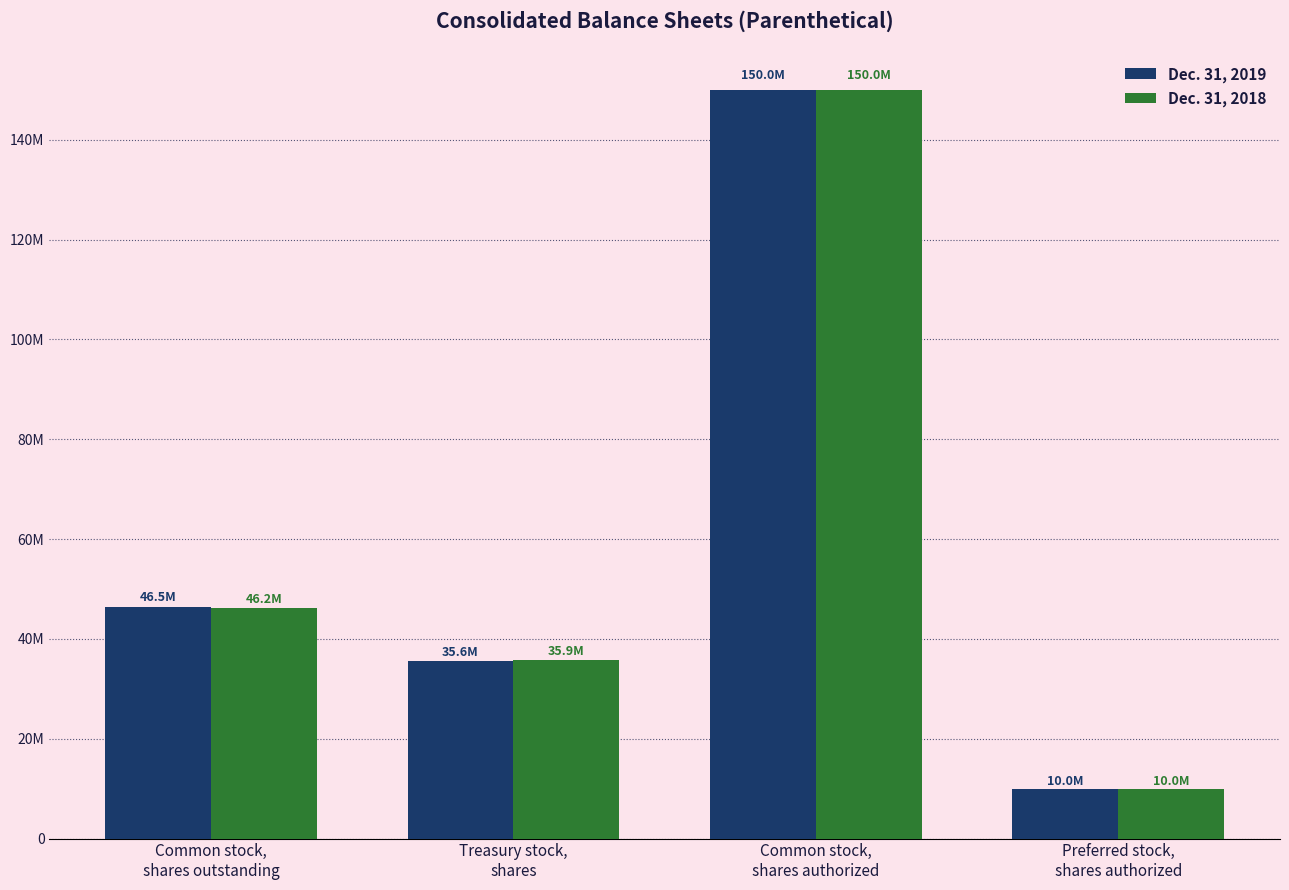

Does the chart contain any negative values?

No